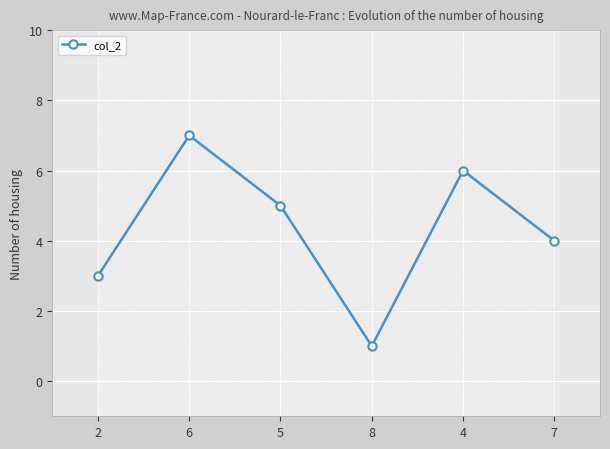

Is it true that the value at 4 is 6?

True